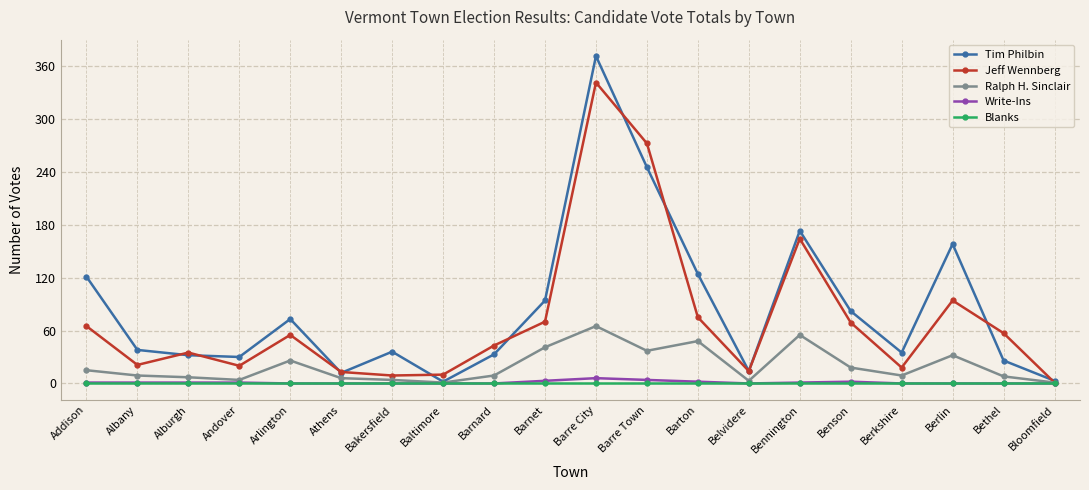

True or false: Jeff Wennberg has more than 0 points higher than both neighbors.

True